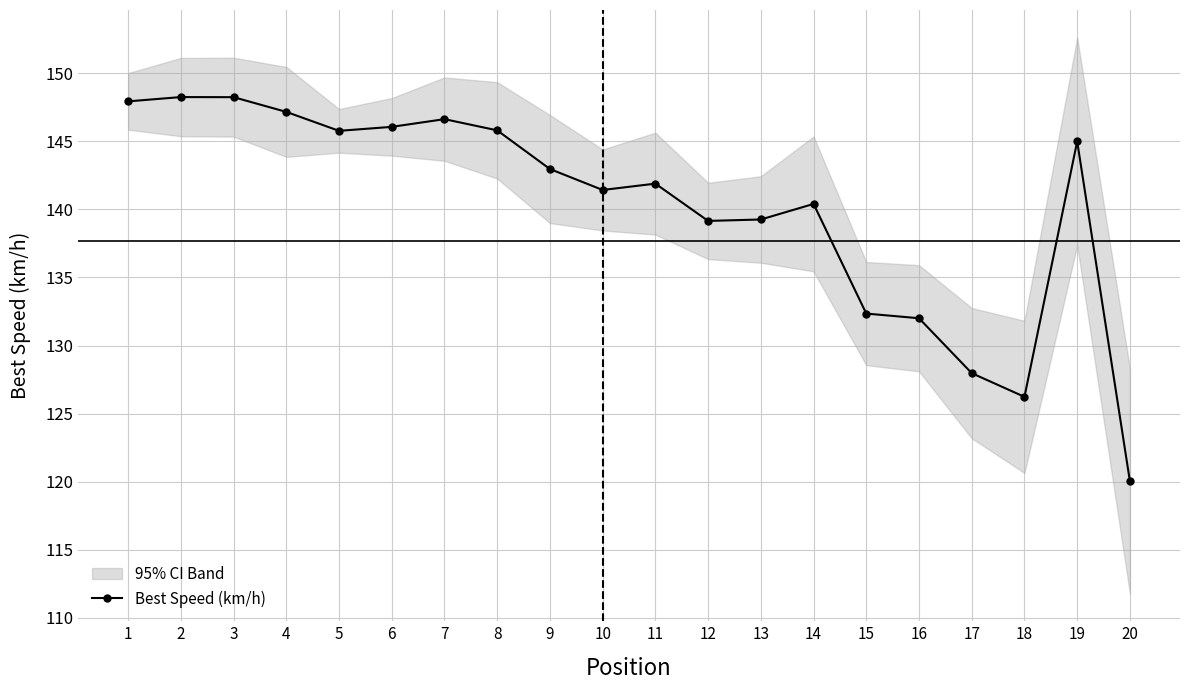

How many data points does each series have?

20